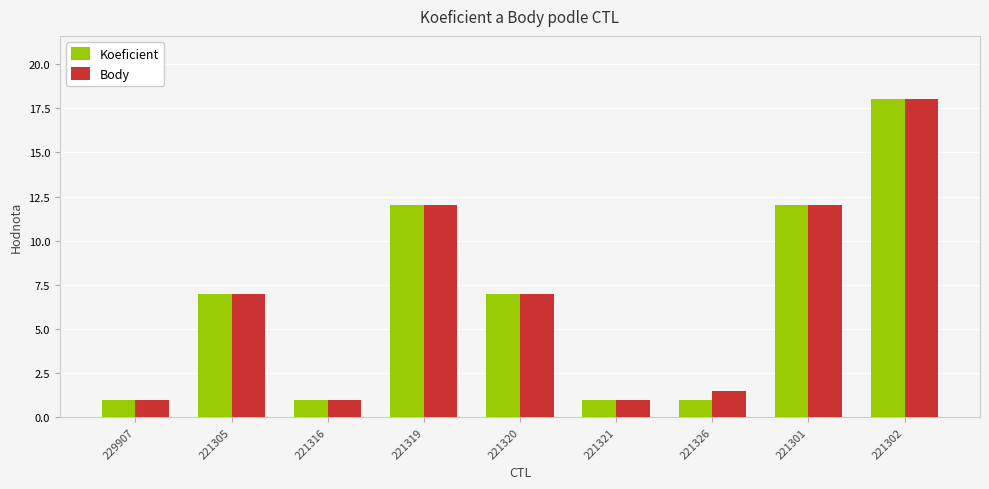

What position from the left is 221301?

8